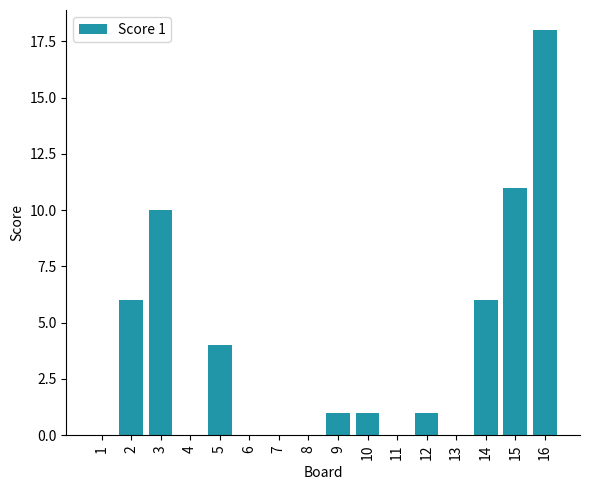

Are the bars horizontal?

No